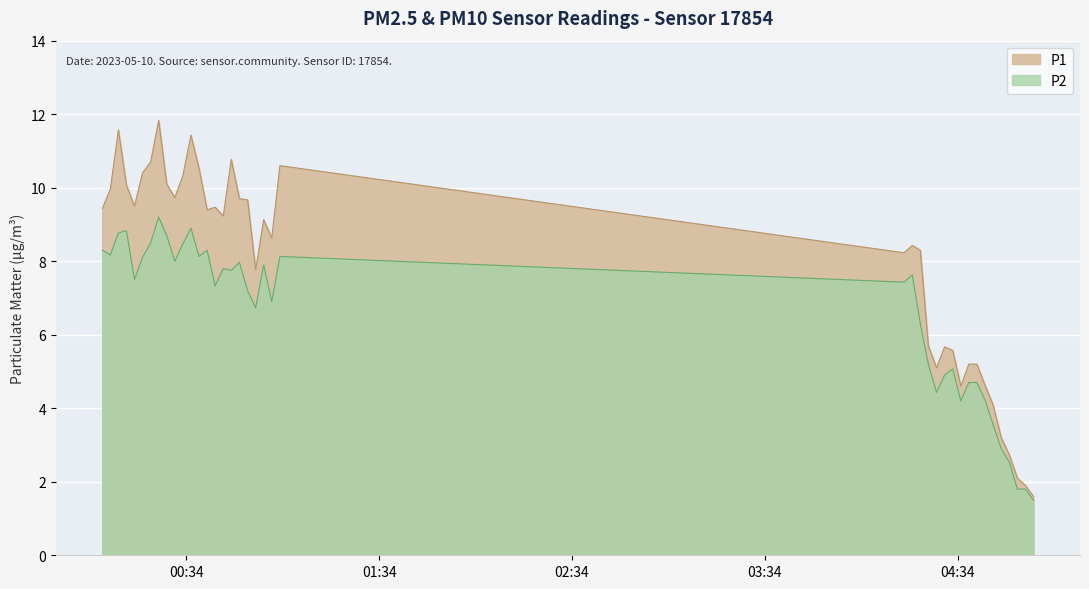

List the series in order of their overall mean, highest first.

P1, P2